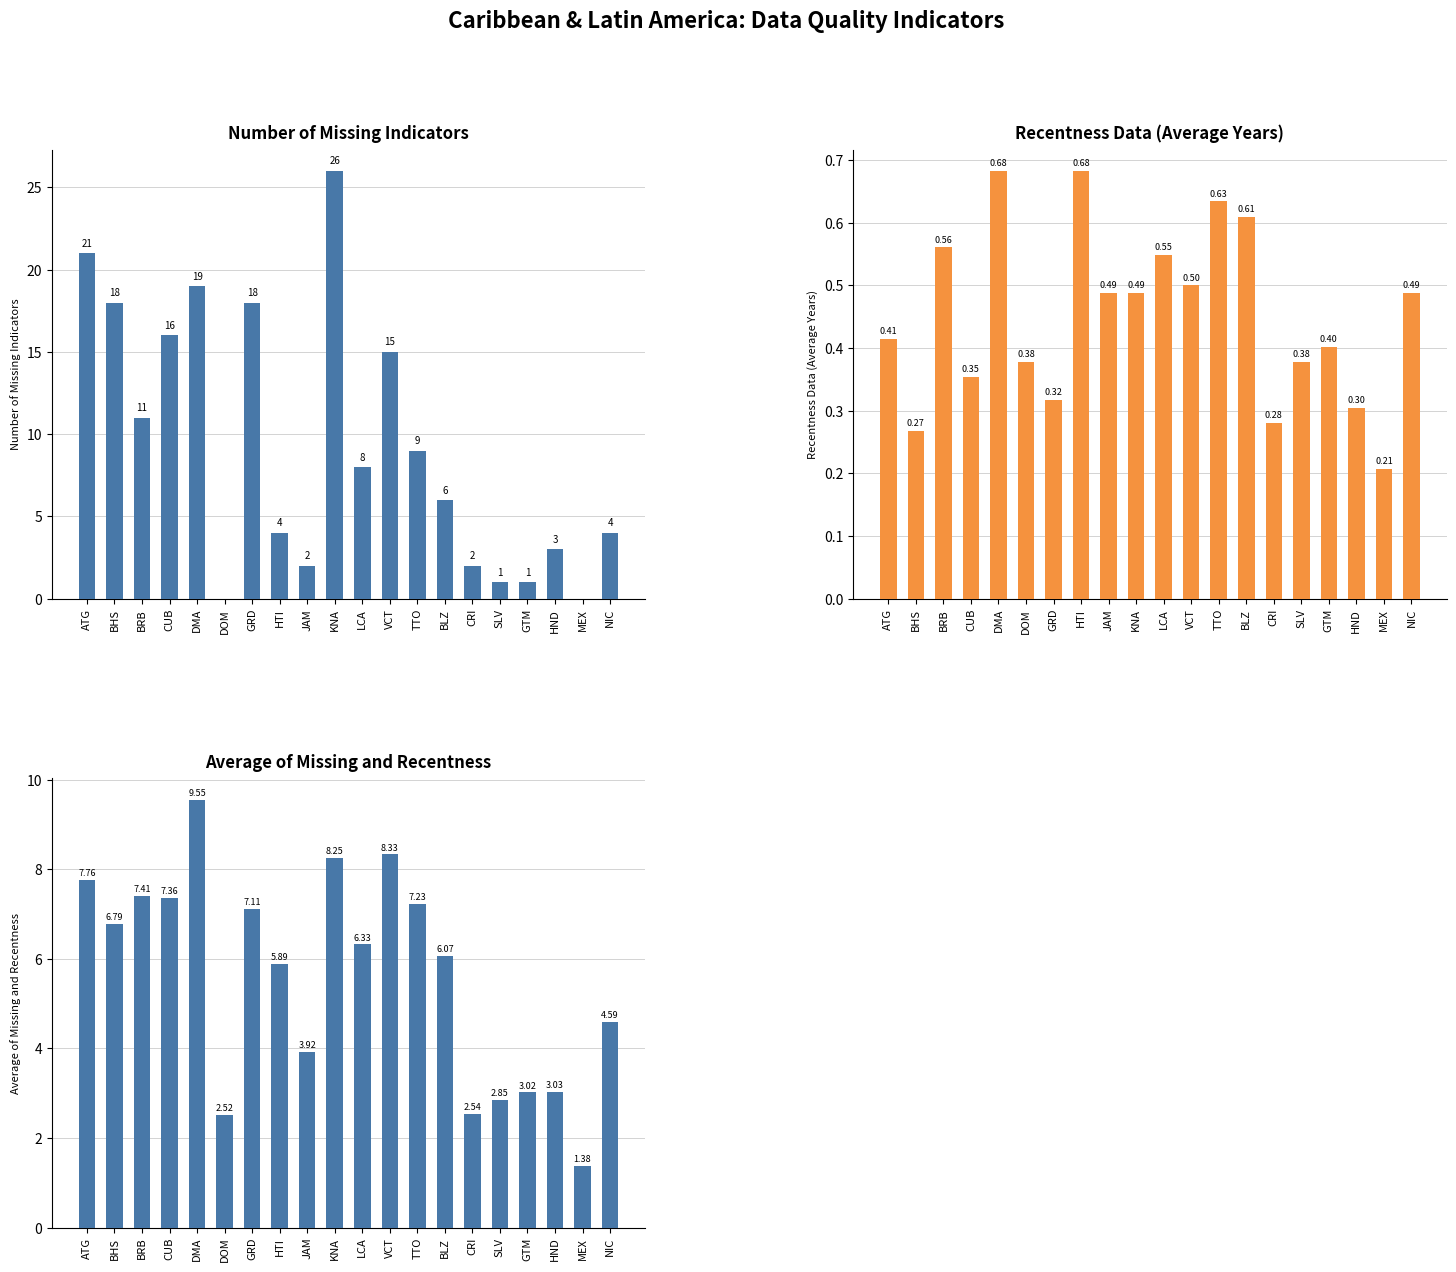

What is the label of the 7th bar from the left?

GRD